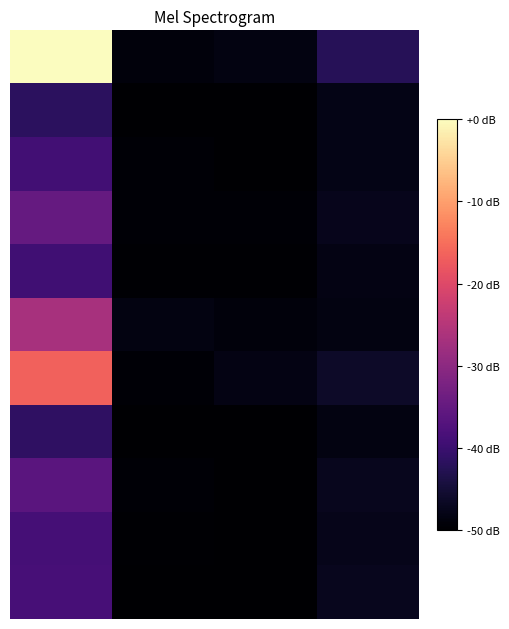

Which category has the lowest value across all series?

2